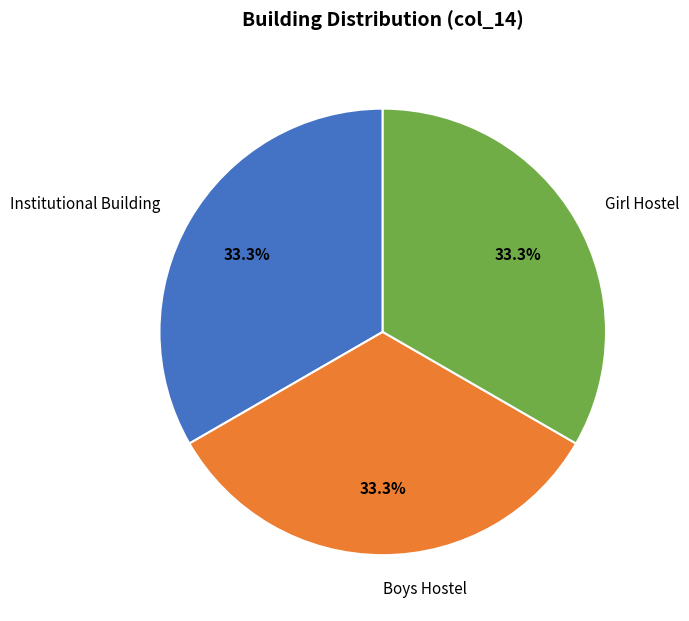

What percentage is the Boys Hostel slice, to the nearest percent?

33%